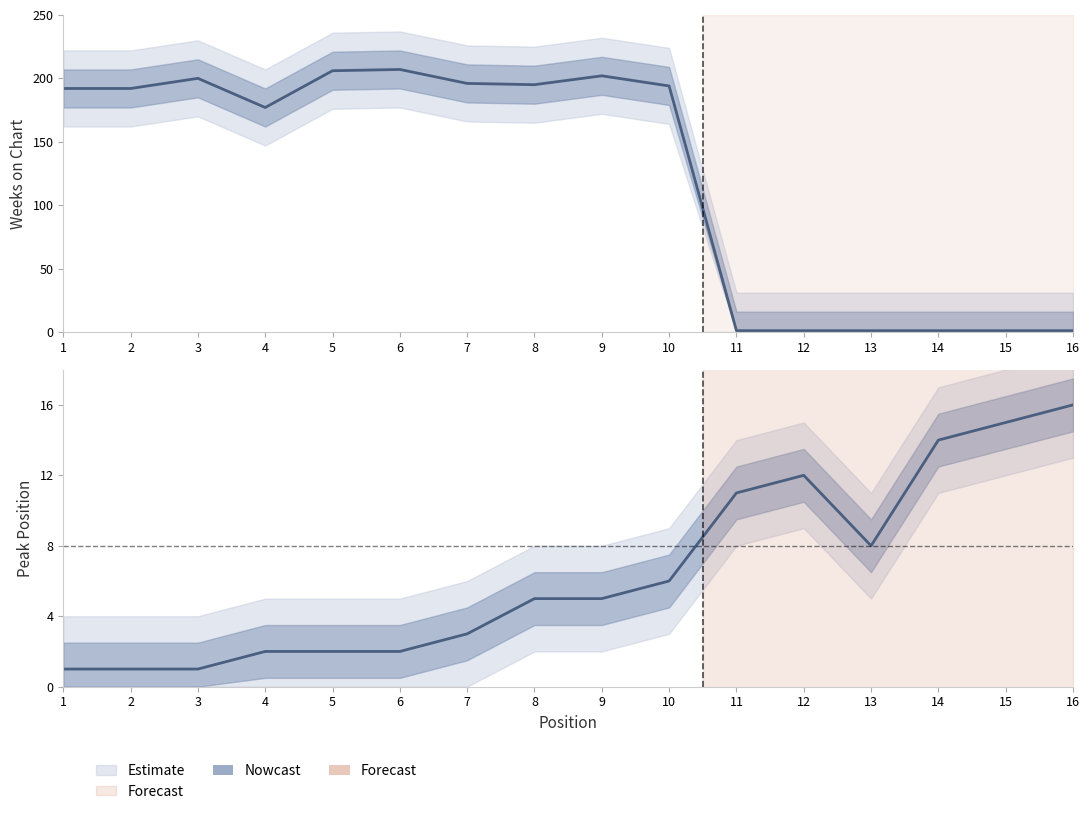

True or false: the data shows 304 at 5.

False